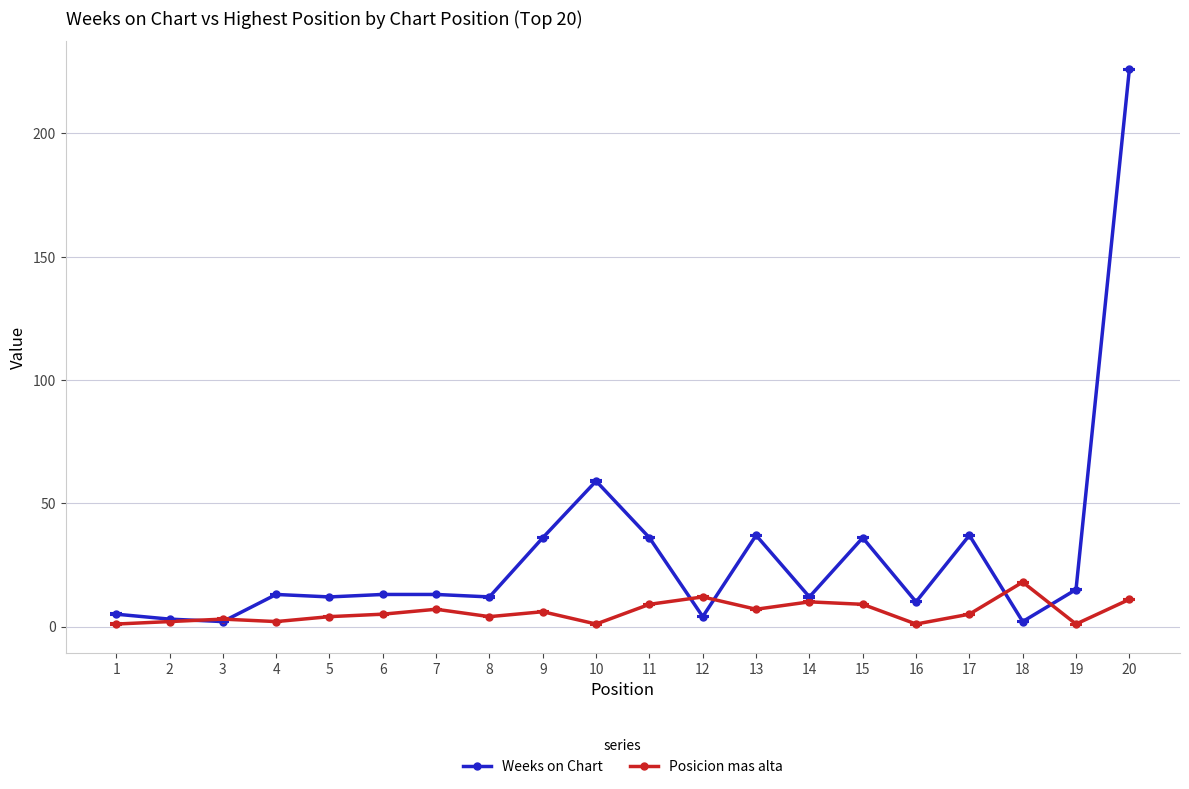

Rank the series by their average value, from lowest to highest.

Posicion mas alta, Weeks on Chart